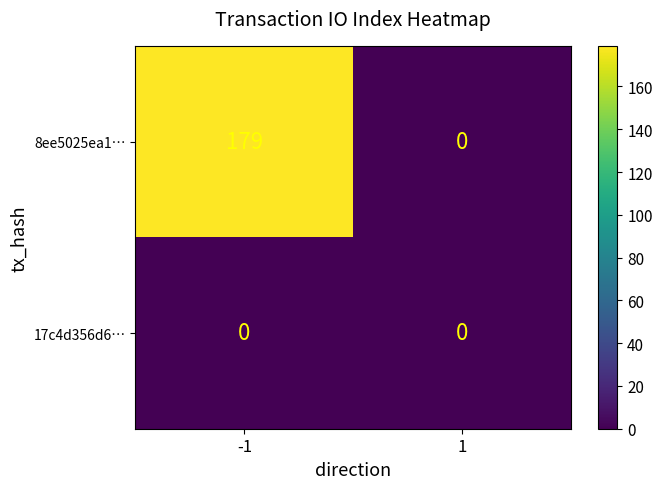

Which series changed the most between -1 and 1?

8ee5025ea1…